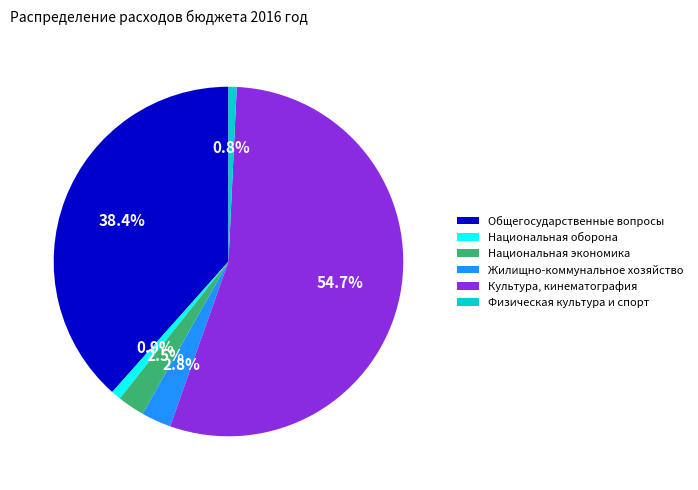

True or false: Жилищно-коммунальное хозяйство accounts for 3% of the total.

True